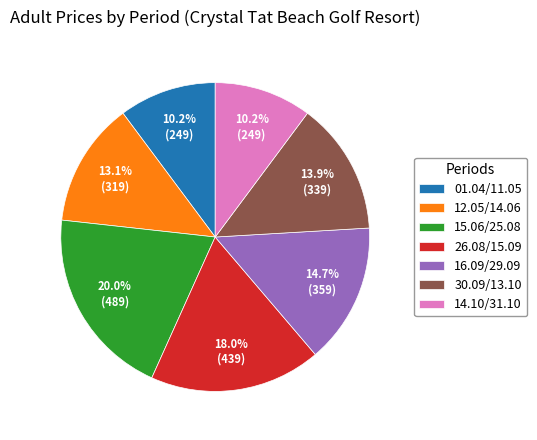

The 16.09/29.09 slice represents 4% of the pie. True or false?

False